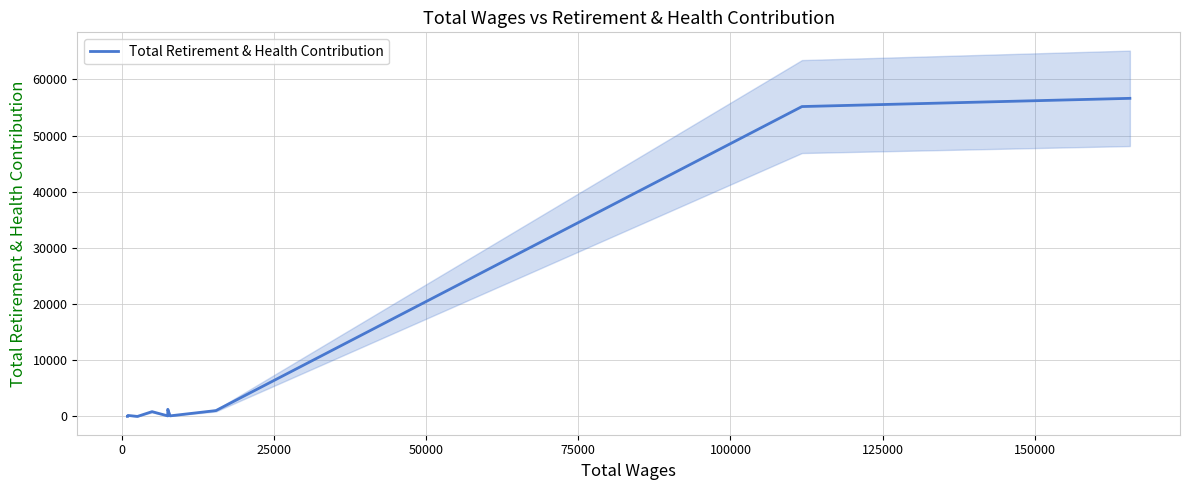

What is the difference between the second highest and minimum values?

55169